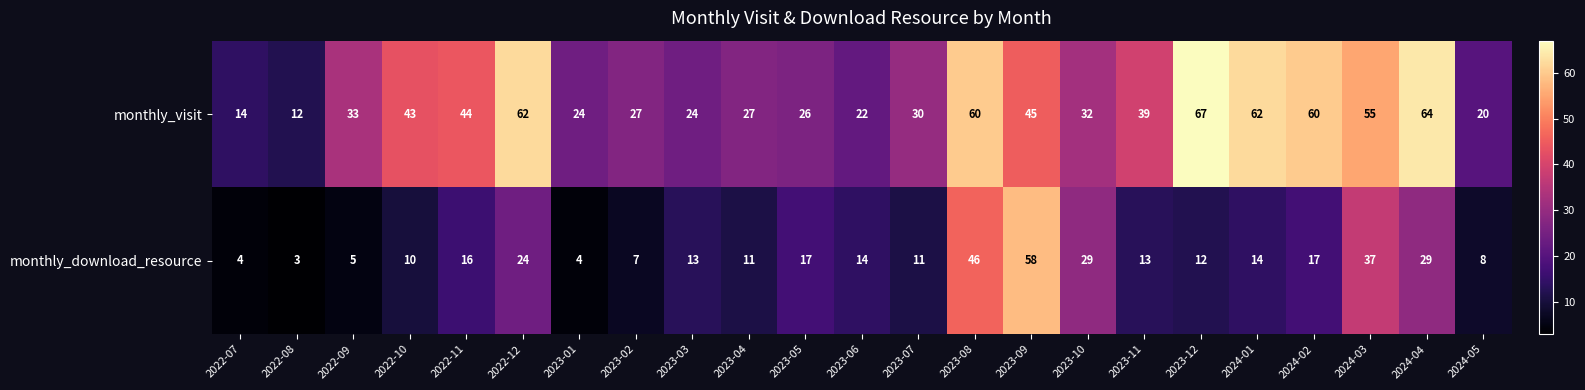

Which series changed the most between 2023-03 and 2023-08?

monthly_visit